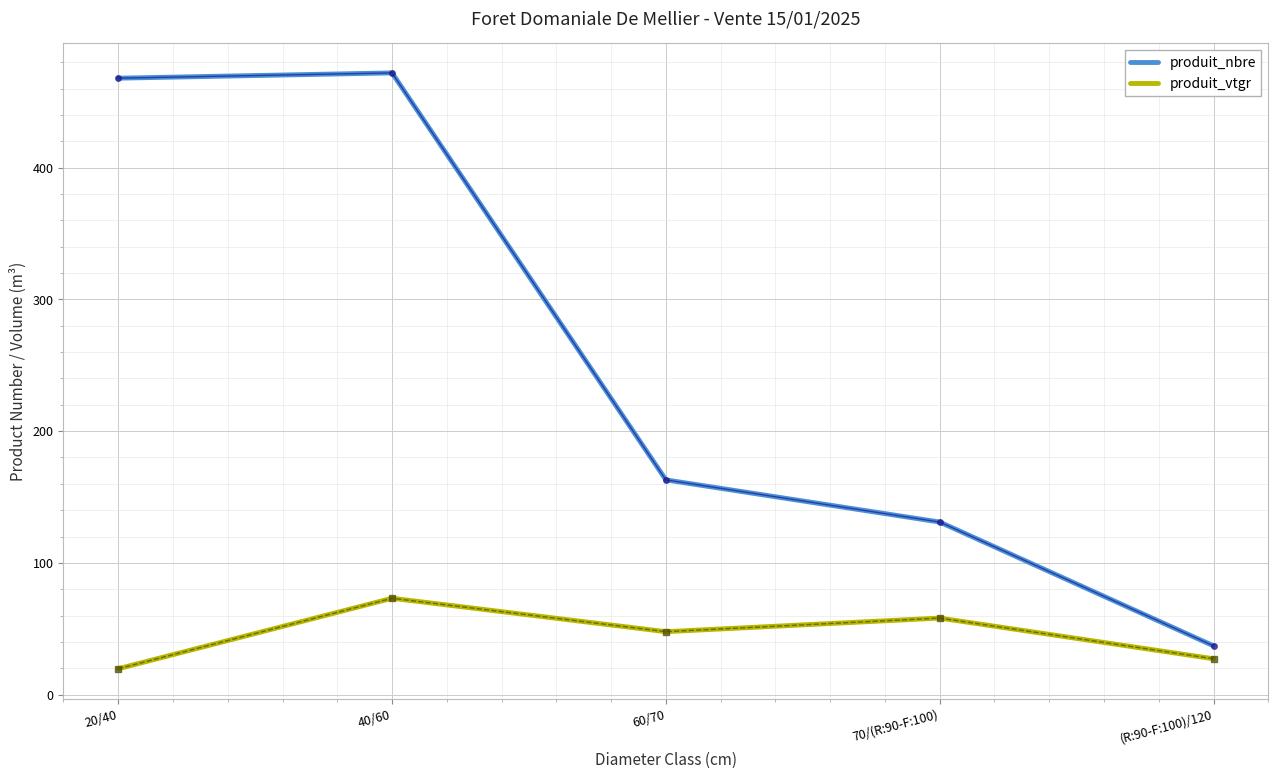

Reading left to right, what are all the values shown in this chart?

produit_nbre: 468.0	472.0	163.0	131.0	37.0
produit_vtgr: 19.6	73.1	47.8	58.1	27.2